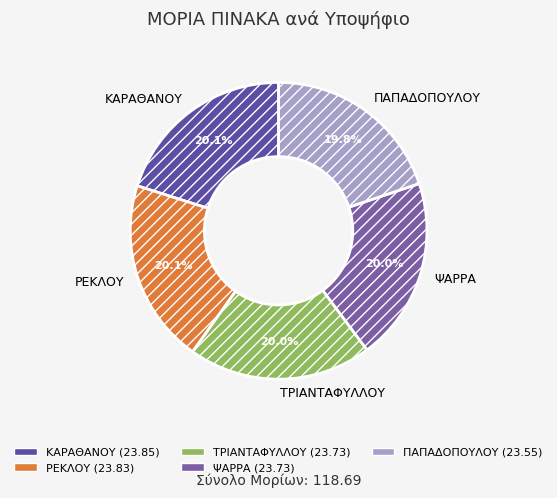

To the nearest percent, what percentage of the pie is ΡΕΚΛΟΥ?

20%